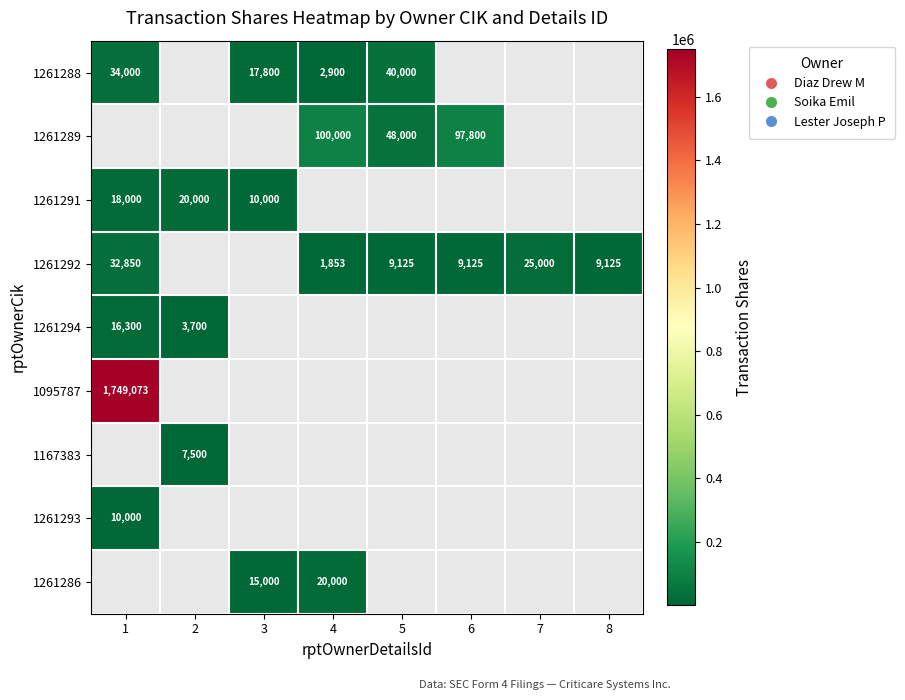

What is the minimum value shown in the chart?

1853.0